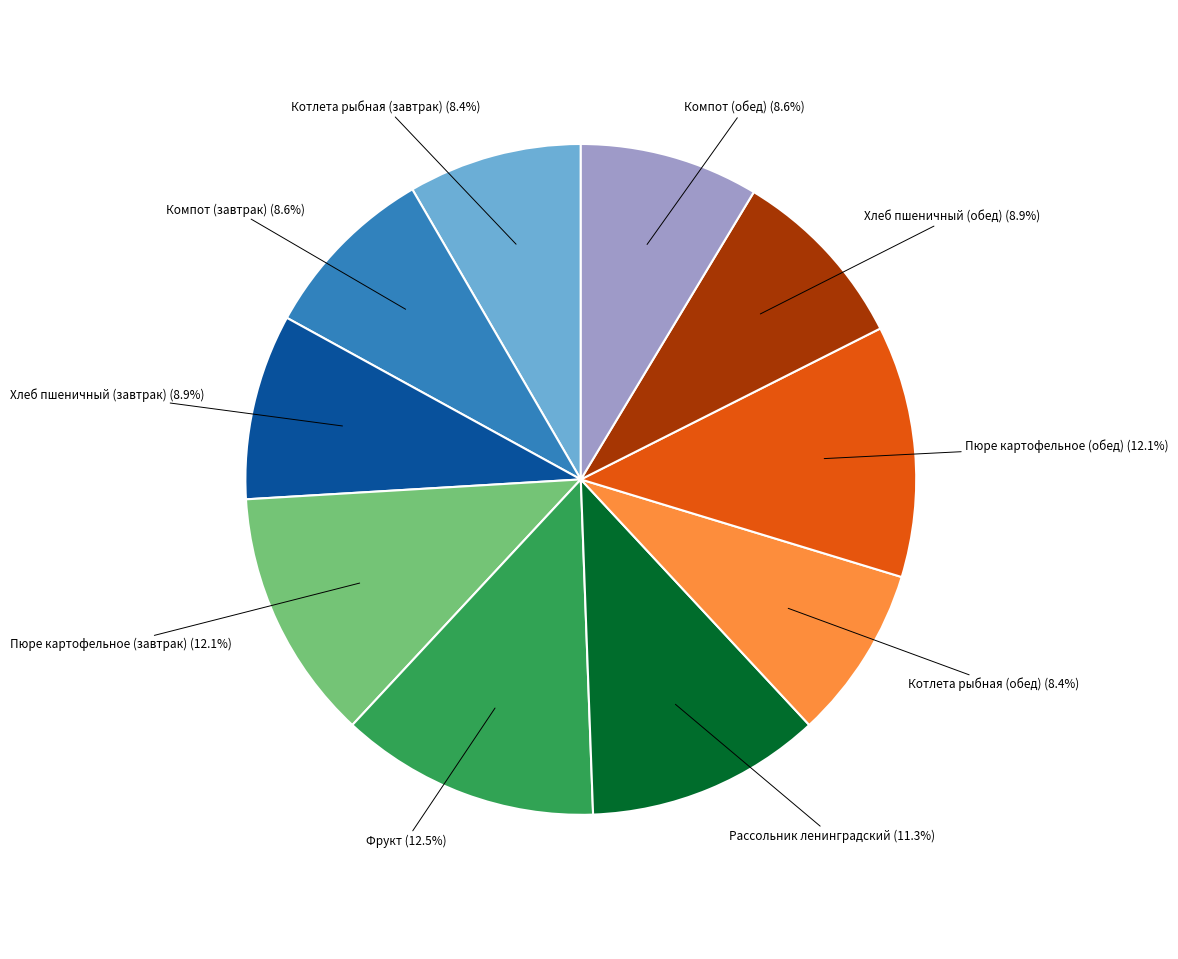

Is there any slice that represents more than half of the pie?

No